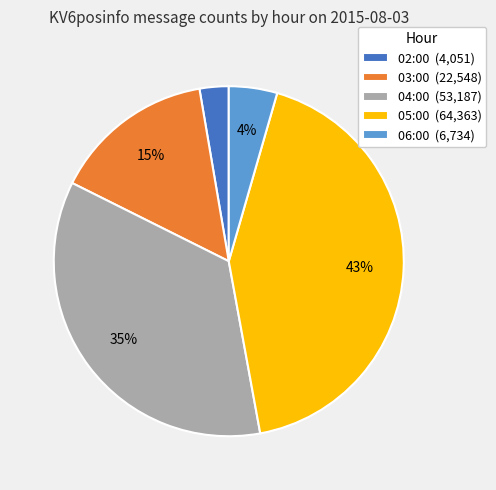

Do 06:00 and 02:00 together represent more than half of the pie?

No